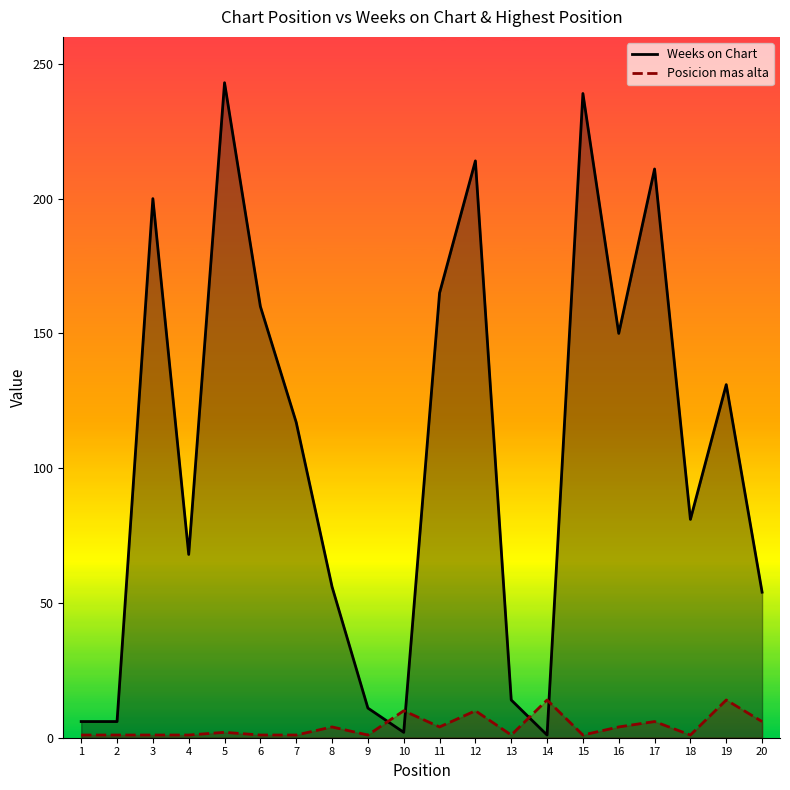

Reading left to right, extract all data points from this chart.

Weeks on Chart: 1=6	2=6	3=200	4=68	5=243	6=160	7=117	8=56	9=11	10=2	11=165	12=214	13=14	14=1	15=239	16=150	17=211	18=81	19=131	20=54
Posicion mas alta: 1=1	2=1	3=1	4=1	5=2	6=1	7=1	8=4	9=1	10=10	11=4	12=10	13=1	14=14	15=1	16=4	17=6	18=1	19=14	20=6